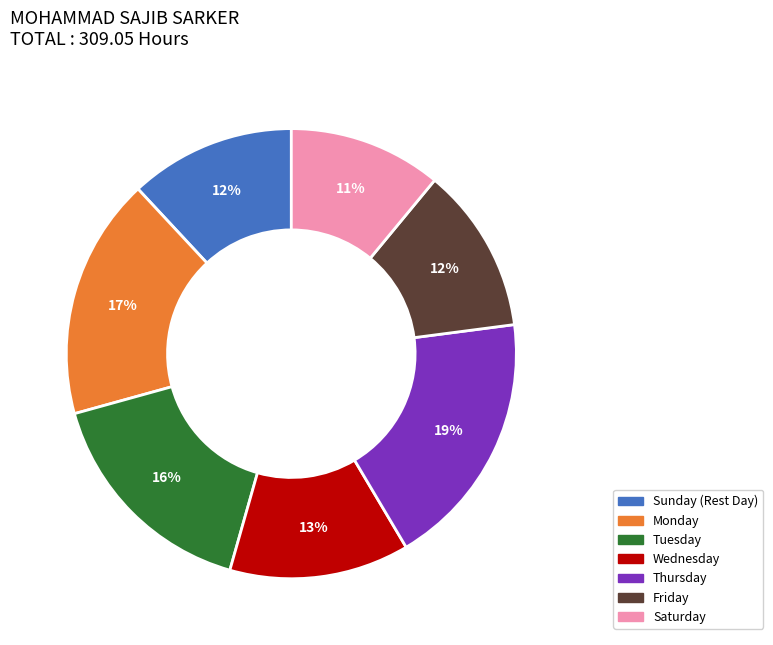

To the nearest percent, what percentage of the pie is Tuesday?

16%